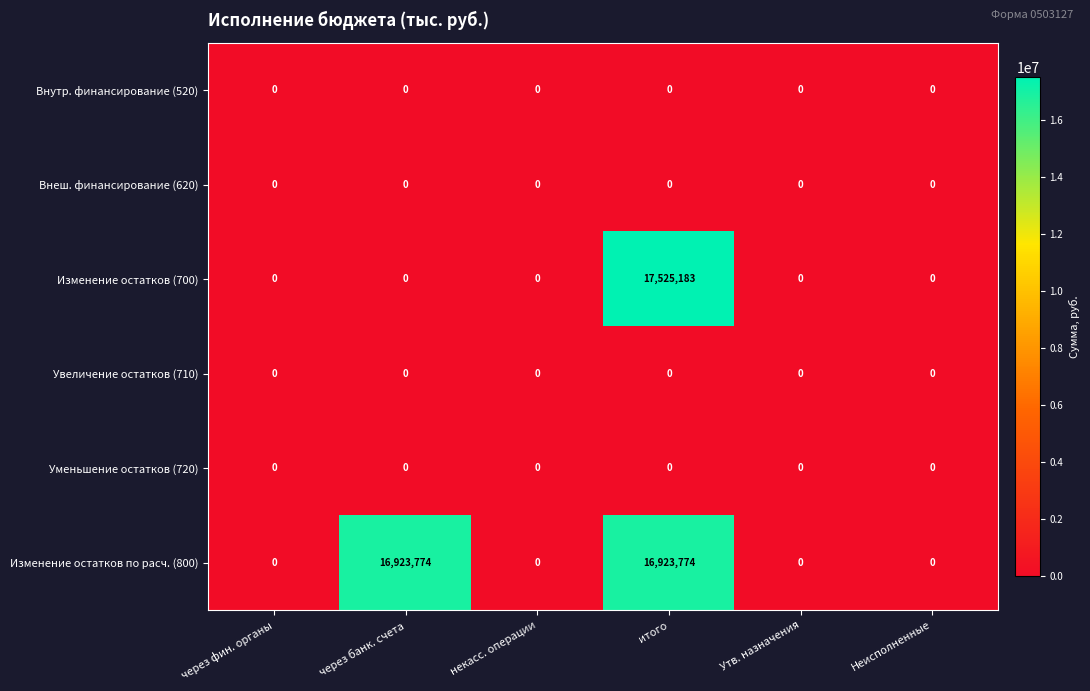

Which category has the highest value in the Изменение остатков (700) series?

итого